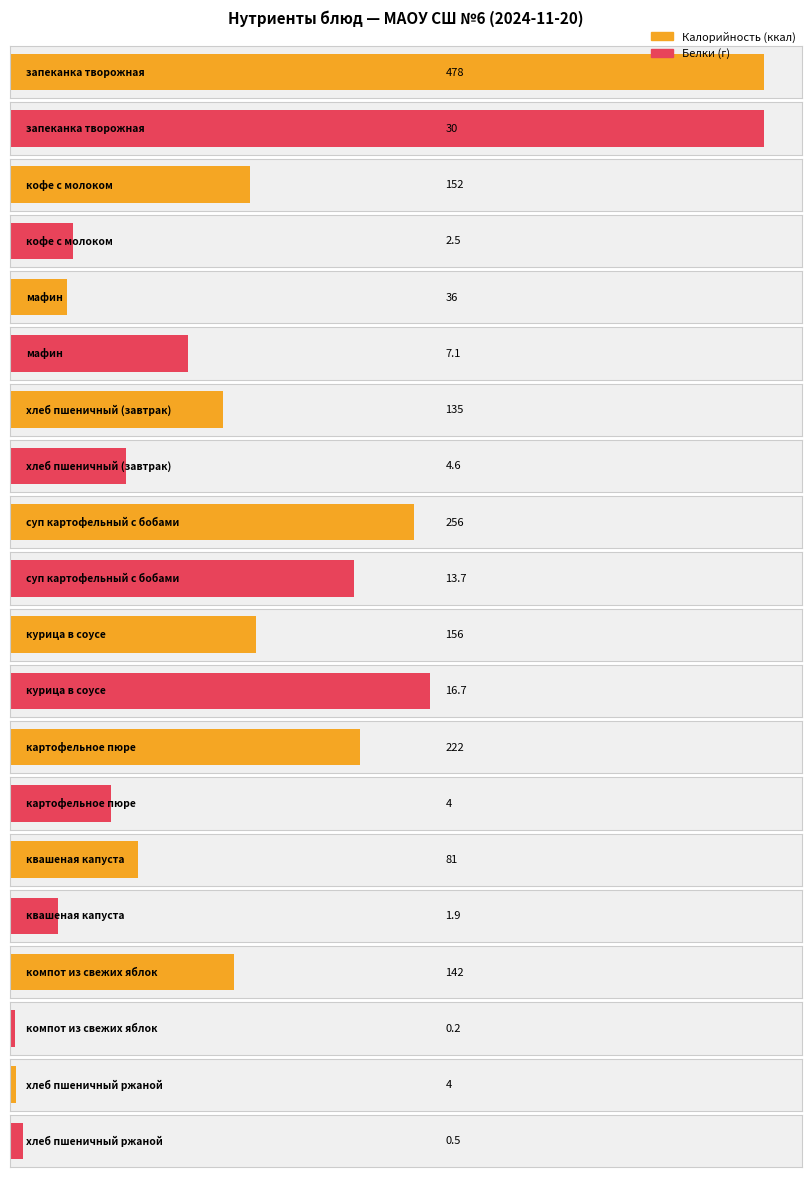

Reading right to left, extract all data points from this chart.

Калорийность: хлеб пшеничный ржаной=4.0	компот из свежих яблок=142.0	квашеная капуста=81.0	картофельное пюре=222.0	курица в соусе=156.0	суп картофельный с бобами=256.0	хлеб пшеничный (завтрак)=135.0	мафин=36.0	кофе с молоком=152.0	запеканка творожная=478.0
Белки: хлеб пшеничный ржаной=0.5	компот из свежих яблок=0.2	квашеная капуста=1.9	картофельное пюре=4.0	курица в соусе=16.7	суп картофельный с бобами=13.7	хлеб пшеничный (завтрак)=4.6	мафин=7.1	кофе с молоком=2.5	запеканка творожная=30.0